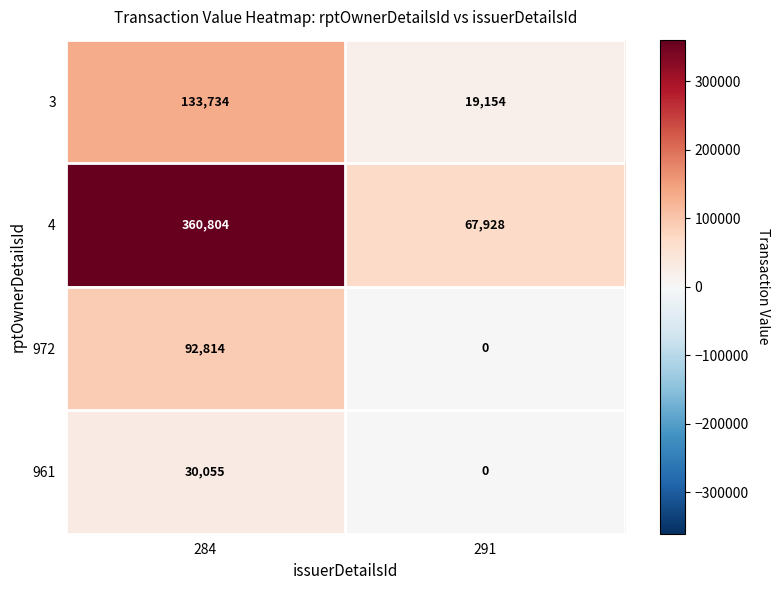

Where is 961 nearest to the value 15027?

291